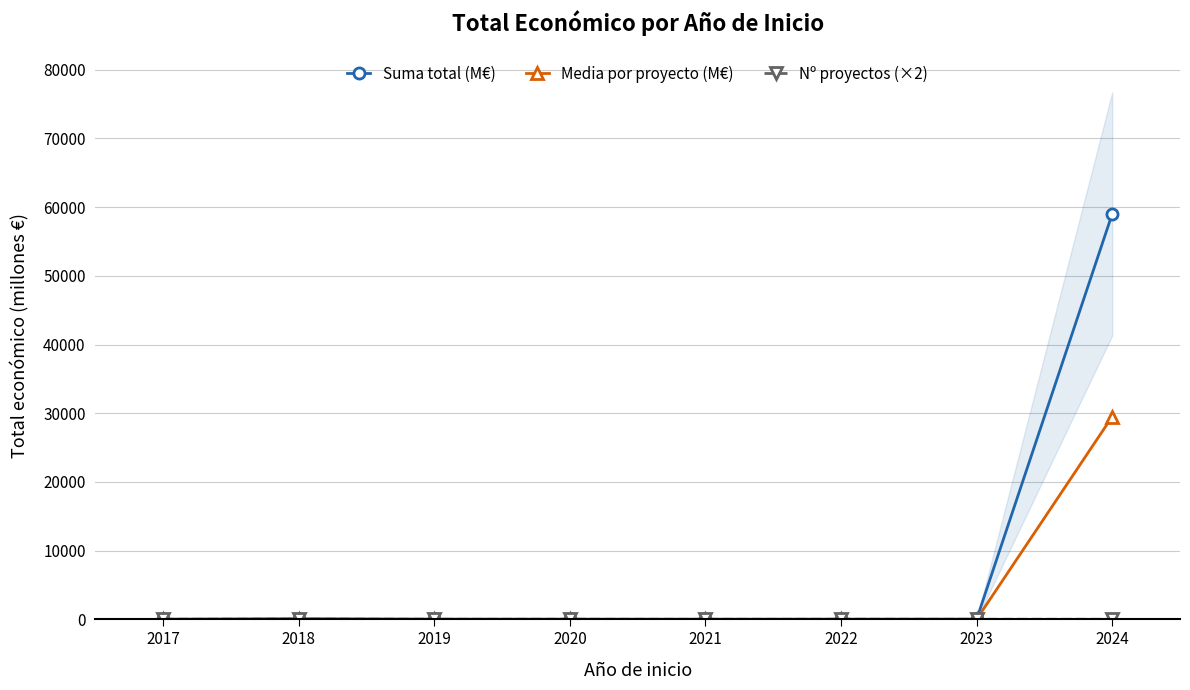

In Media por proyecto (M€), how many points are higher than both neighbors (excluding endpoints)?

1